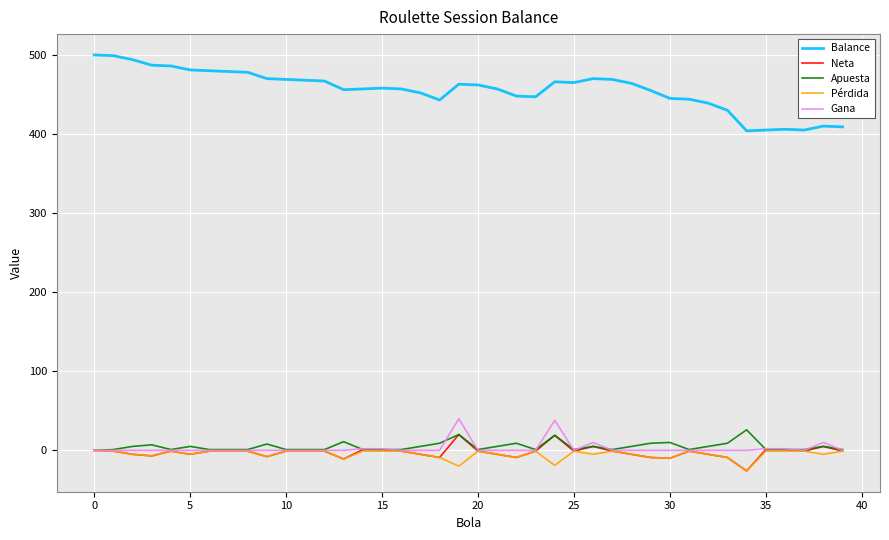

What is the smallest value displayed?

-26